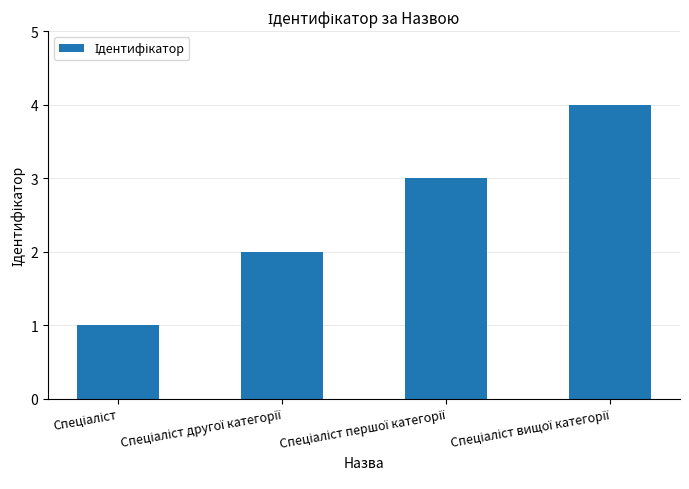

What is the greatest value displayed?

4